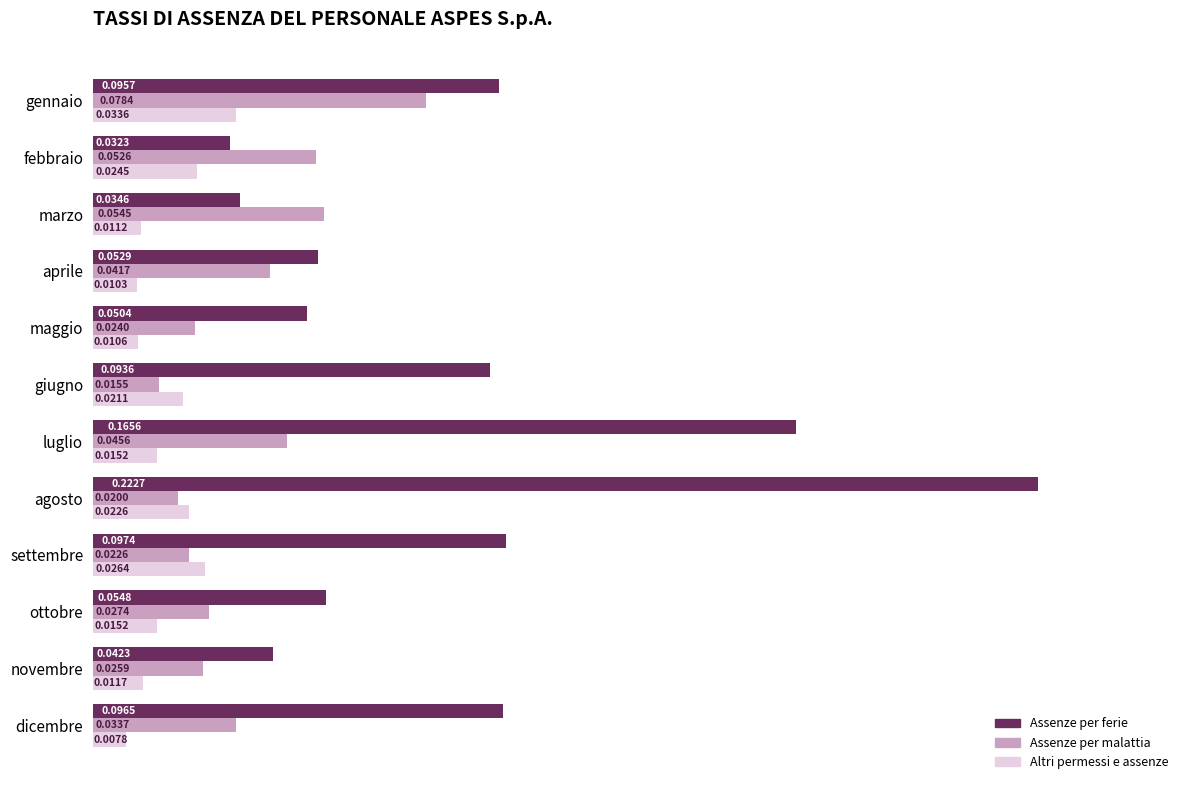

What are all the series names shown in the legend?

Assenze per ferie, Assenze per malattia, Altri permessi e assenze